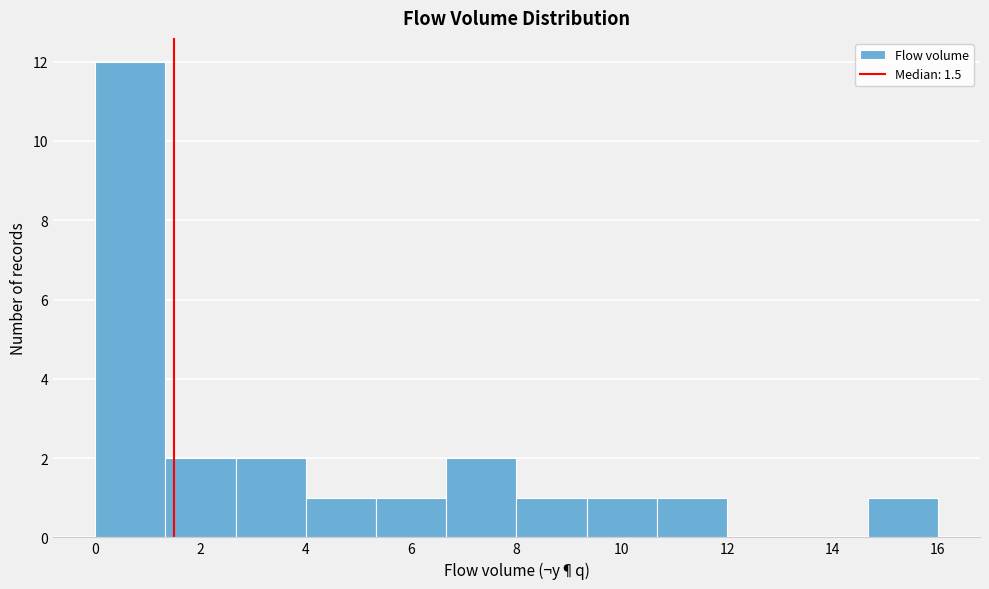

Reading left to right, list every bar in this chart as the range it spans on the x-axis followed by its height. Neither the bar edges nor the heights are printed on the chart, so give them approximately, as read against the axes.

0.0 to 1.4: 12
1.4 to 2.6: 2
2.6 to 4.0: 2
4.0 to 5.4: 1
5.4 to 6.6: 1
6.6 to 8.0: 2
8.0 to 9.4: 1
9.4 to 10.6: 1
10.6 to 12.0: 1
12.0 to 13.4: 0
13.4 to 14.6: 0
14.6 to 16.0: 1